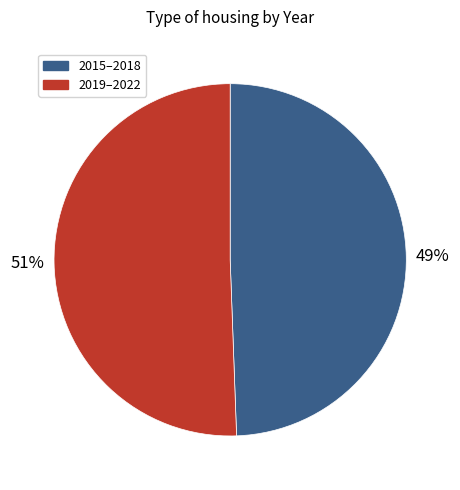

How many slices are in this pie chart?

2